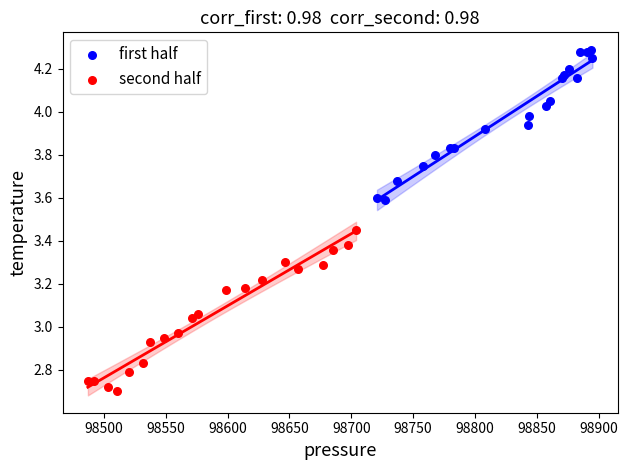

Which series reaches the maximum Y coordinate?

first half